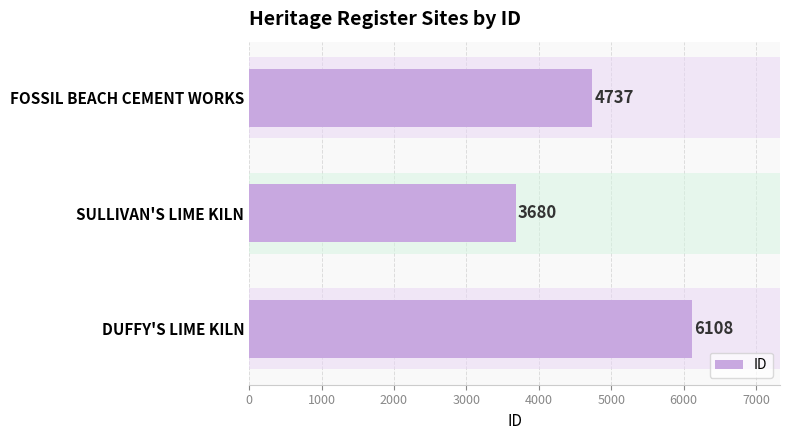

What is the average value?

4842